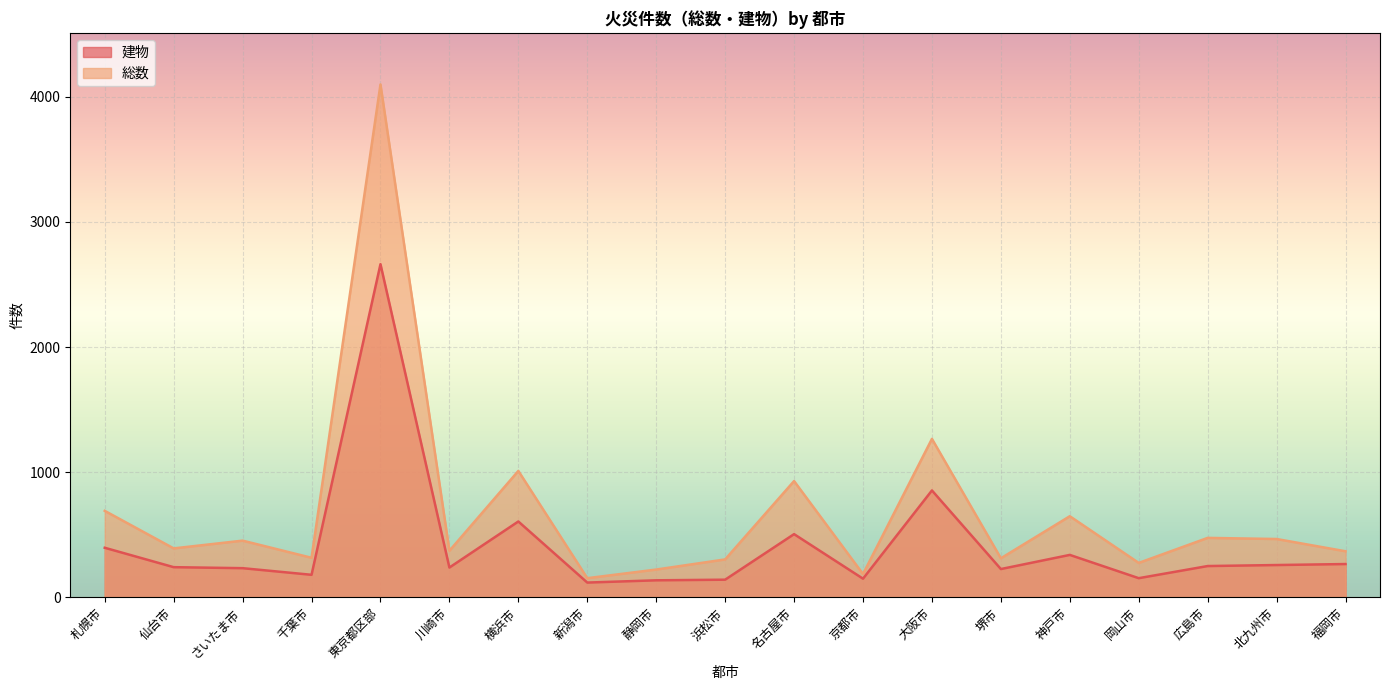

Which series changed the most between 新潟市 and 京都市?

総数